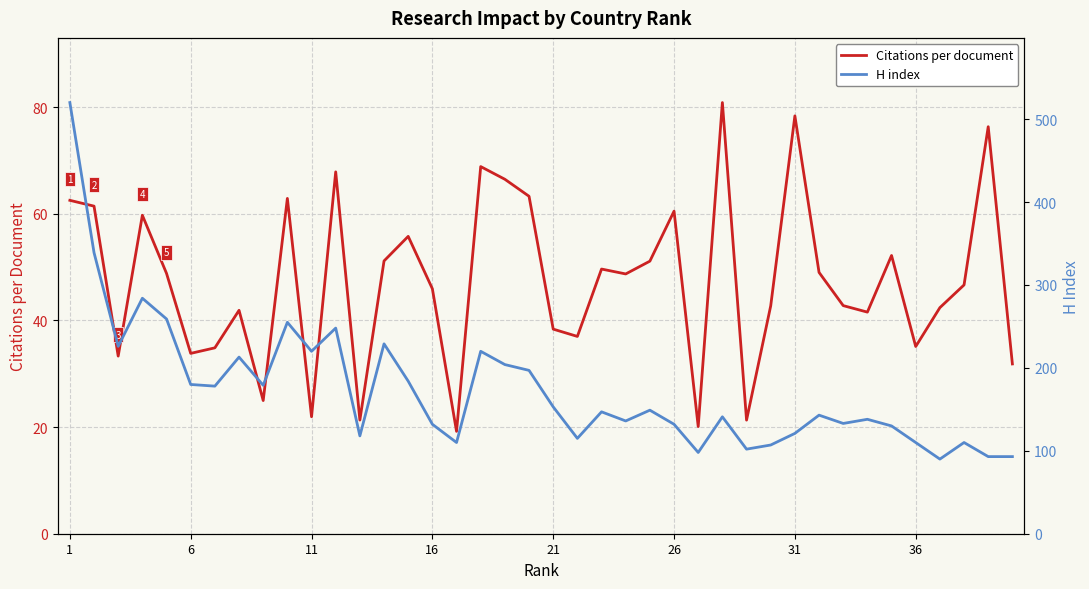

True or false: H index and Citations per document cross at least once.

False